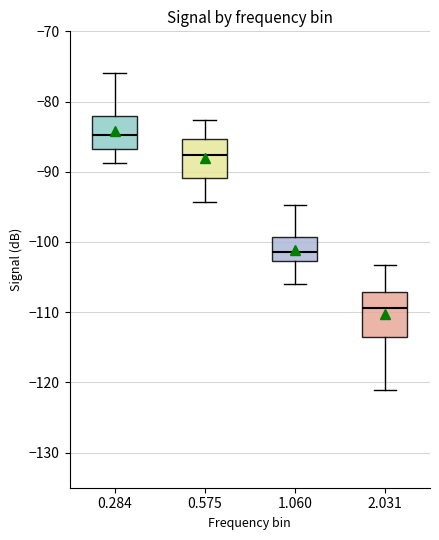

Reading left to right, transcribe this box plot: for each box, give where its median line is, the range the box spans, and where its two whiskers end, as read against the y-axis. The values are not printed on the chart, so give them approximately, as read against the axis.

0.284: median -85, box -87 to -82, whiskers -89 to -76
0.575: median -88, box -91 to -85, whiskers -94 to -83
1.060: median -101, box -103 to -99, whiskers -106 to -95
2.031: median -109, box -114 to -107, whiskers -121 to -103